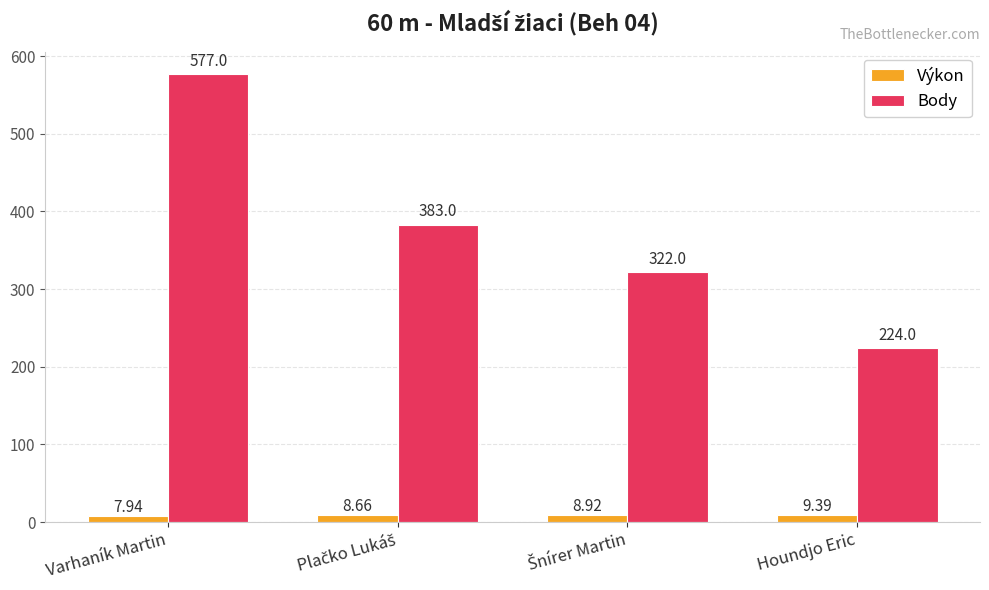

At which label does Body reach its minimum?

Houndjo Eric